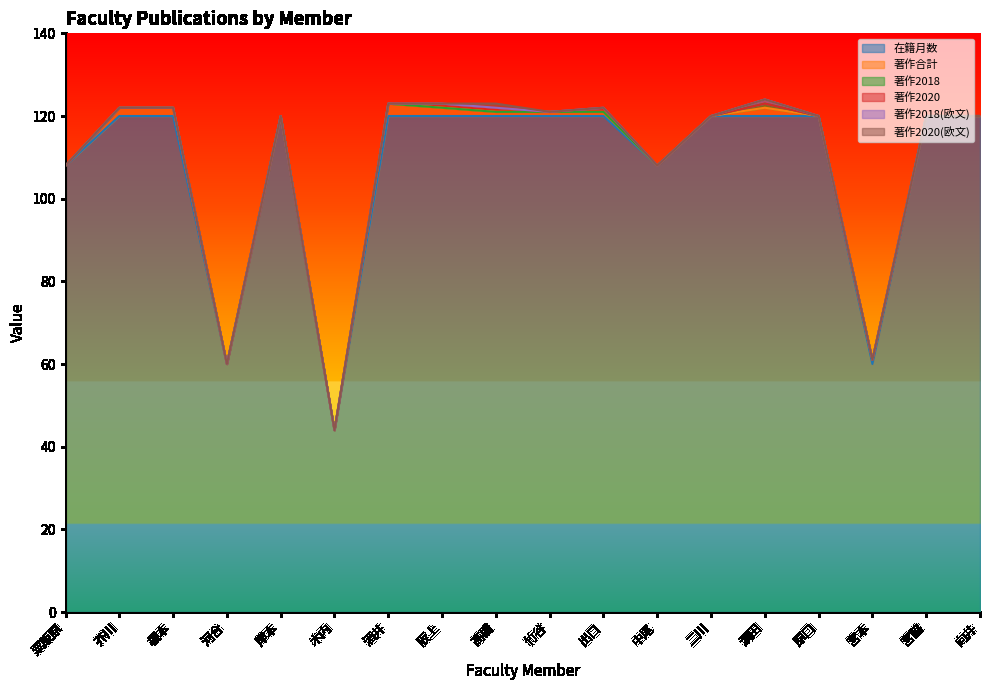

Does the chart display data point markers on the line(s)?

No